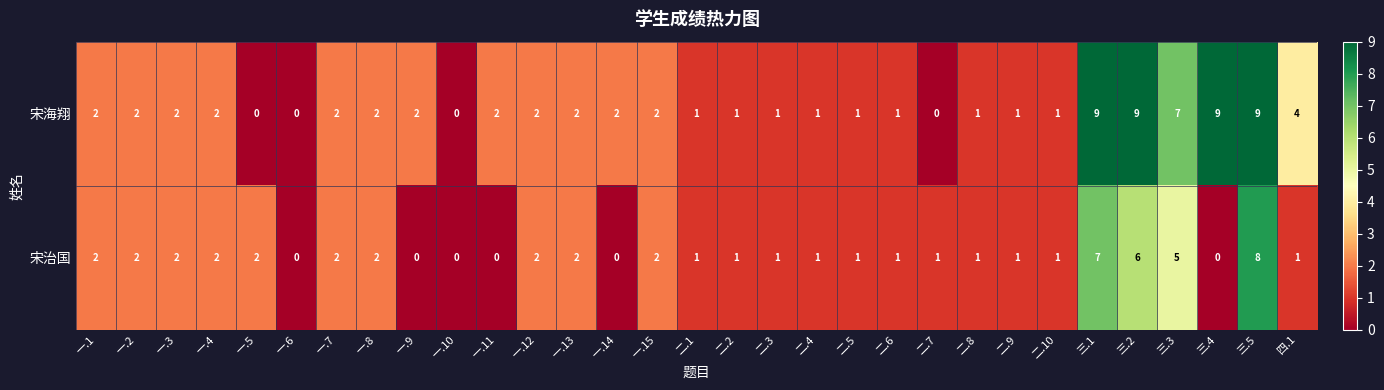

The value of 宋治国 at 一.5 is 2. True or false?

True